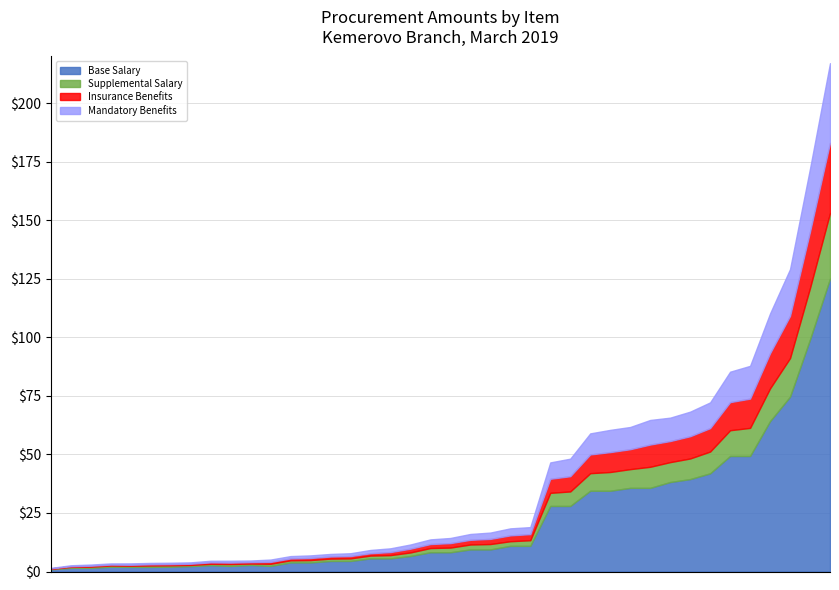

List the series in order of their peak value, lowest first.

Supplemental Salary, Insurance Benefits, Mandatory Benefits, Base Salary